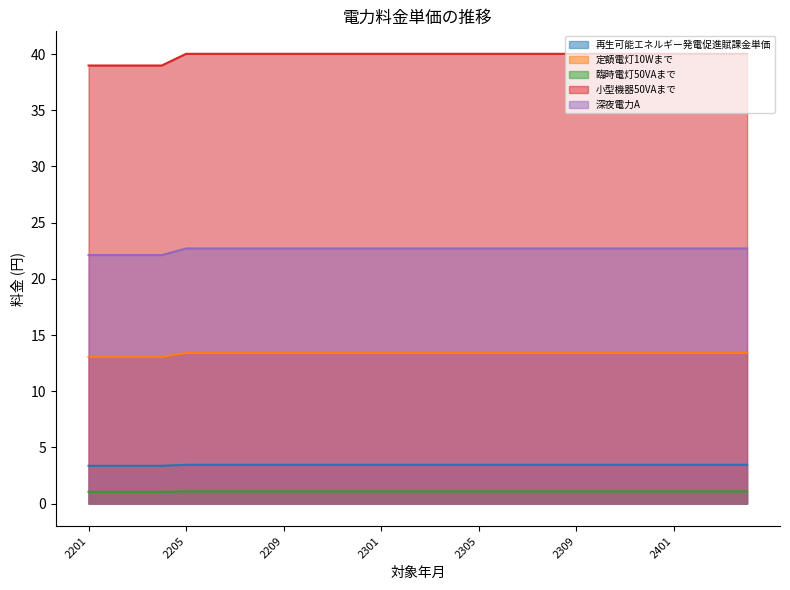

Read the 再生可能エネルギー発電促進賦課金単価 value at 2305.

3.5